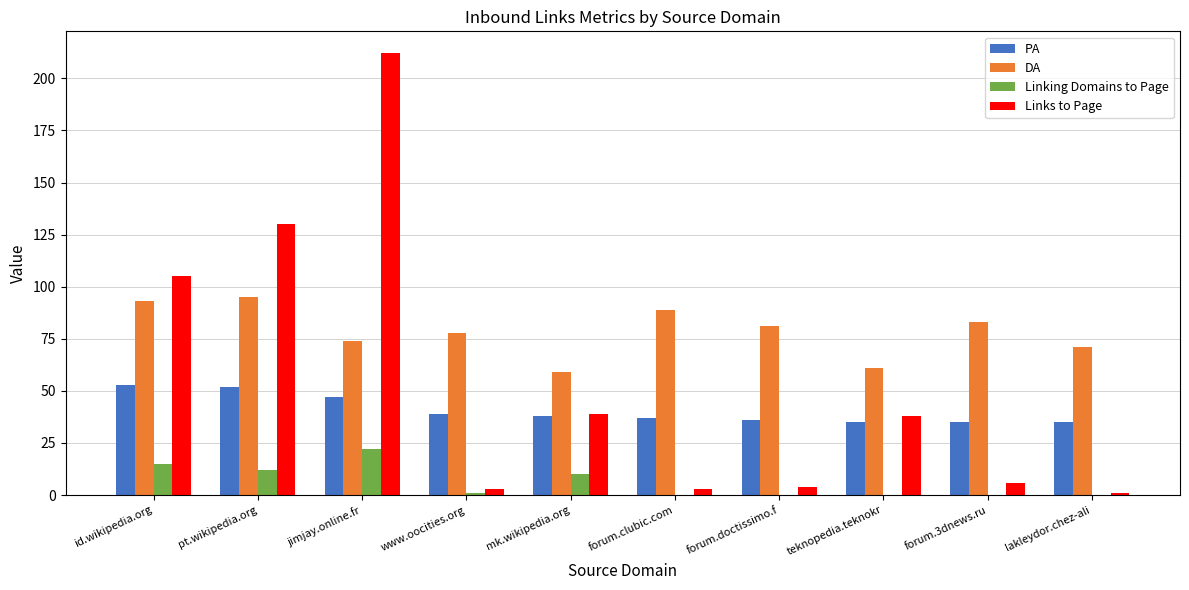

Is it true that Linking Domains to Page equals 14 at lakleydor.chez-ali?

False